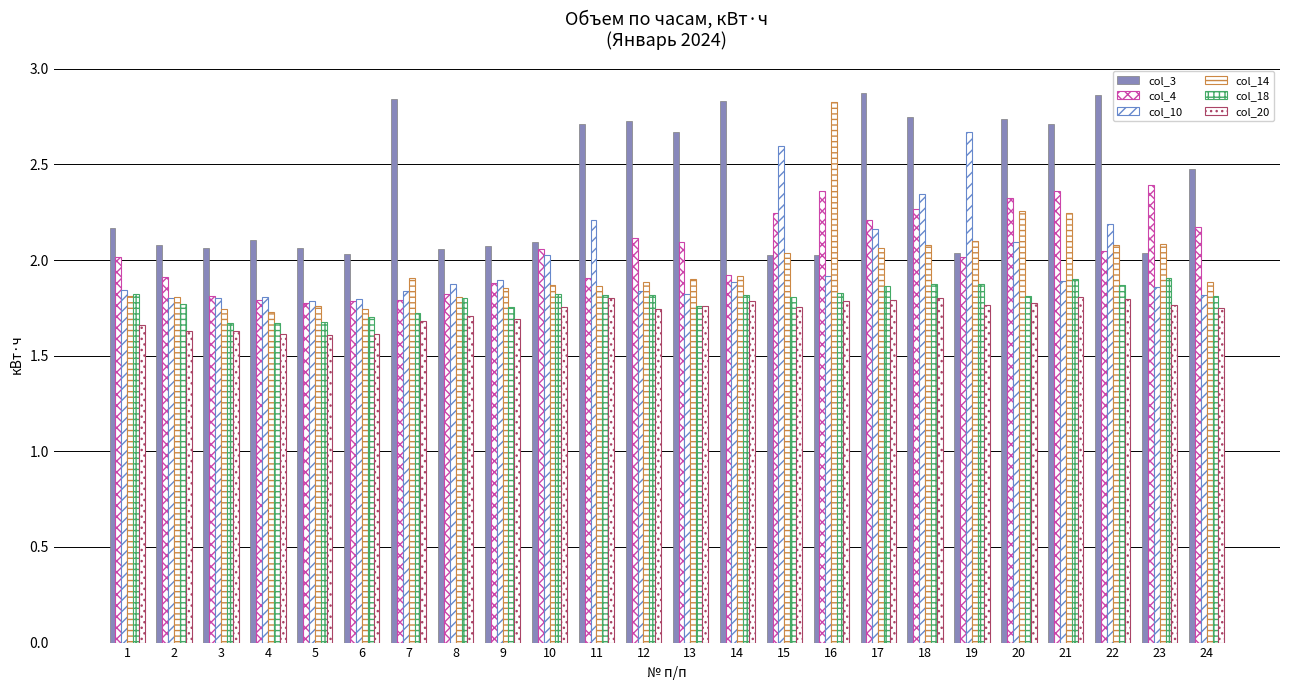

The value of col_4 at 2 is 1.3. True or false?

False